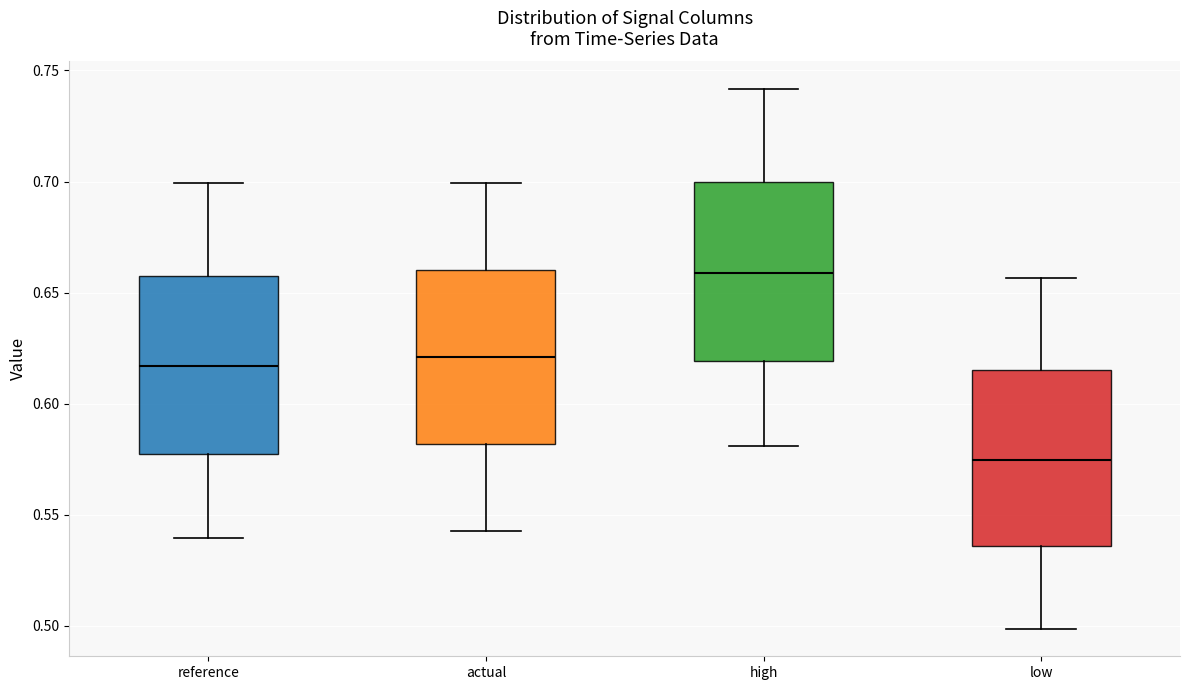

Where is the lower edge of the box for high on the y-axis? The values are not printed on the chart, so give them approximately, as read against the axis.

0.620